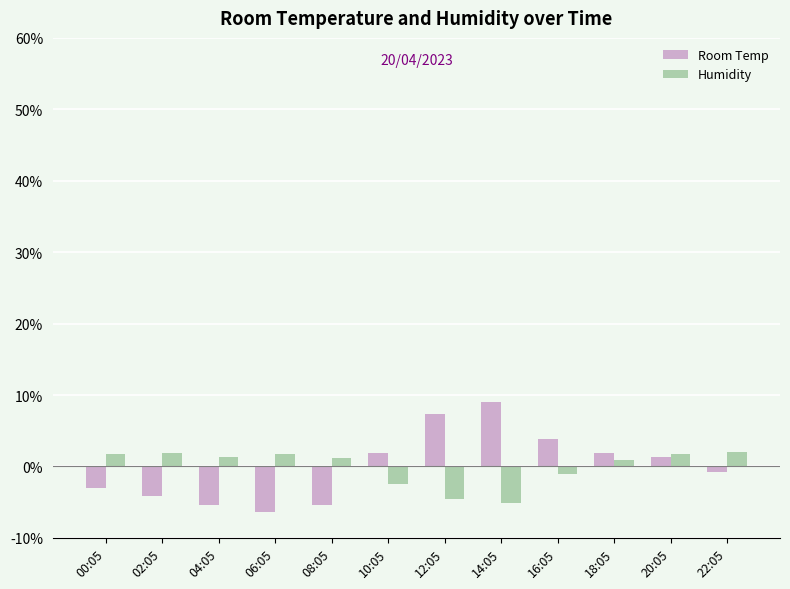

What is the approximate value of Humidity at 18:05?

0.9